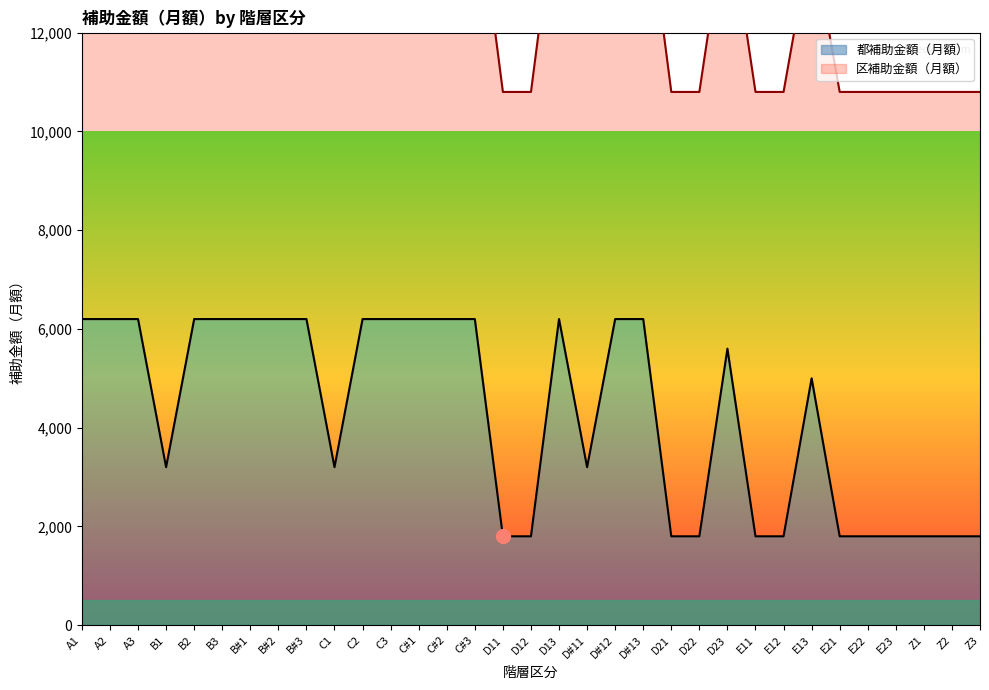

How many values are between 1800 and 6200?

33